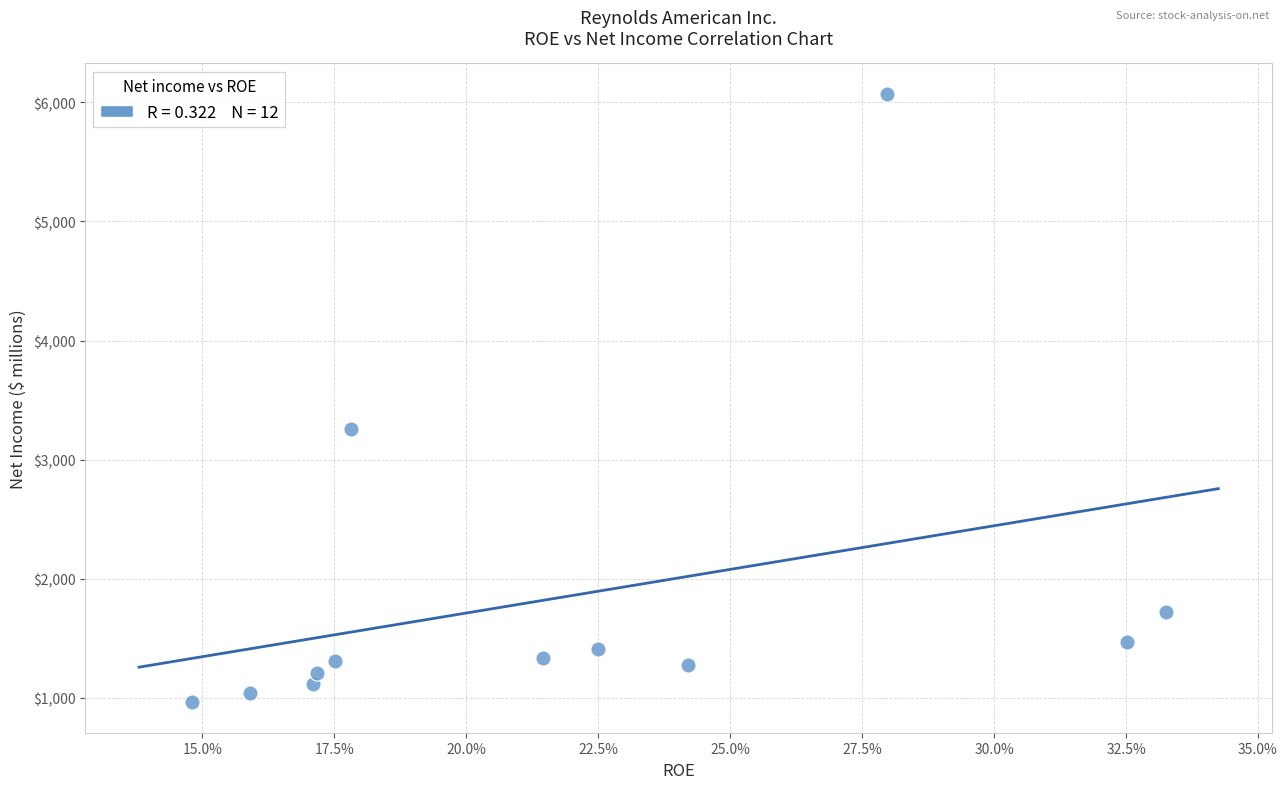

What is the range of Y values (max minus min)?

5111